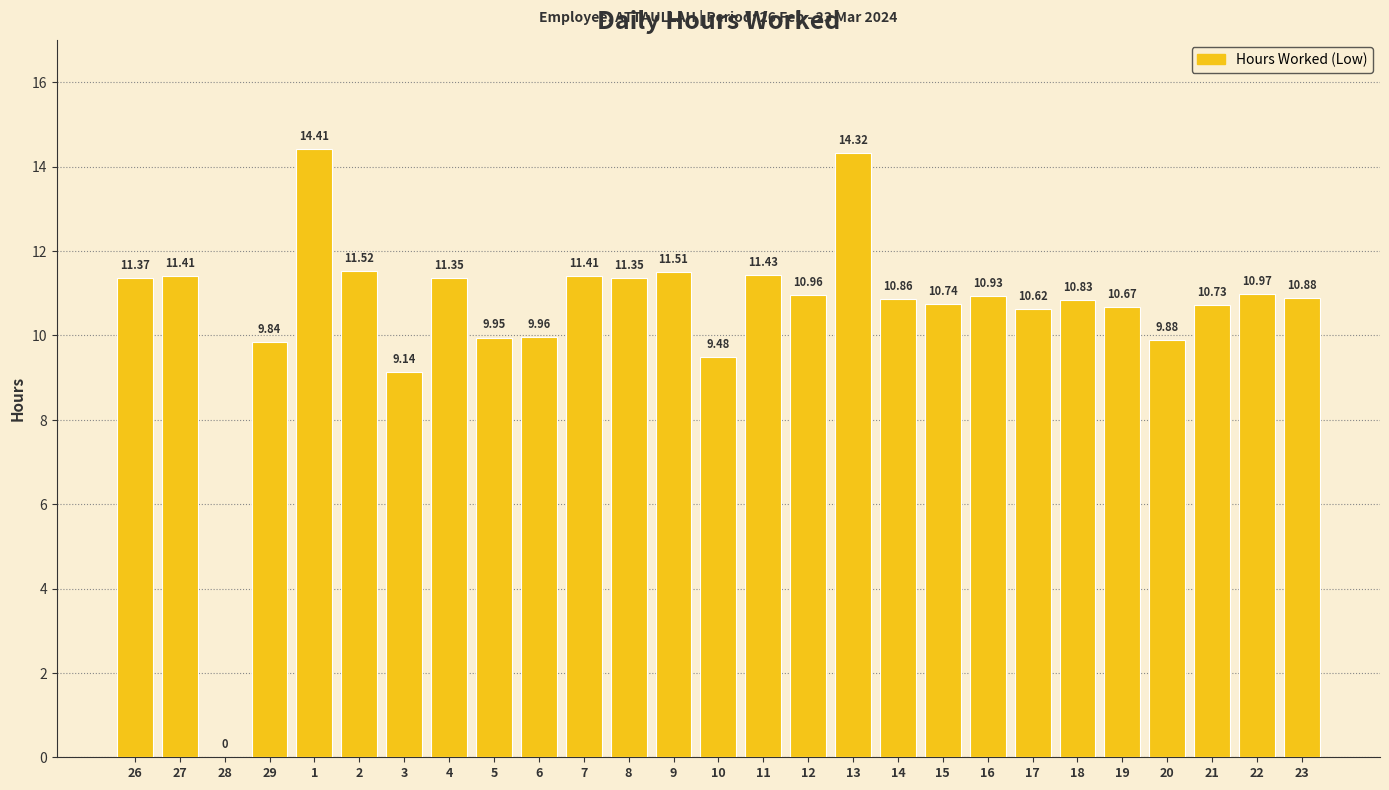

Count the number of categories in the chart.

27